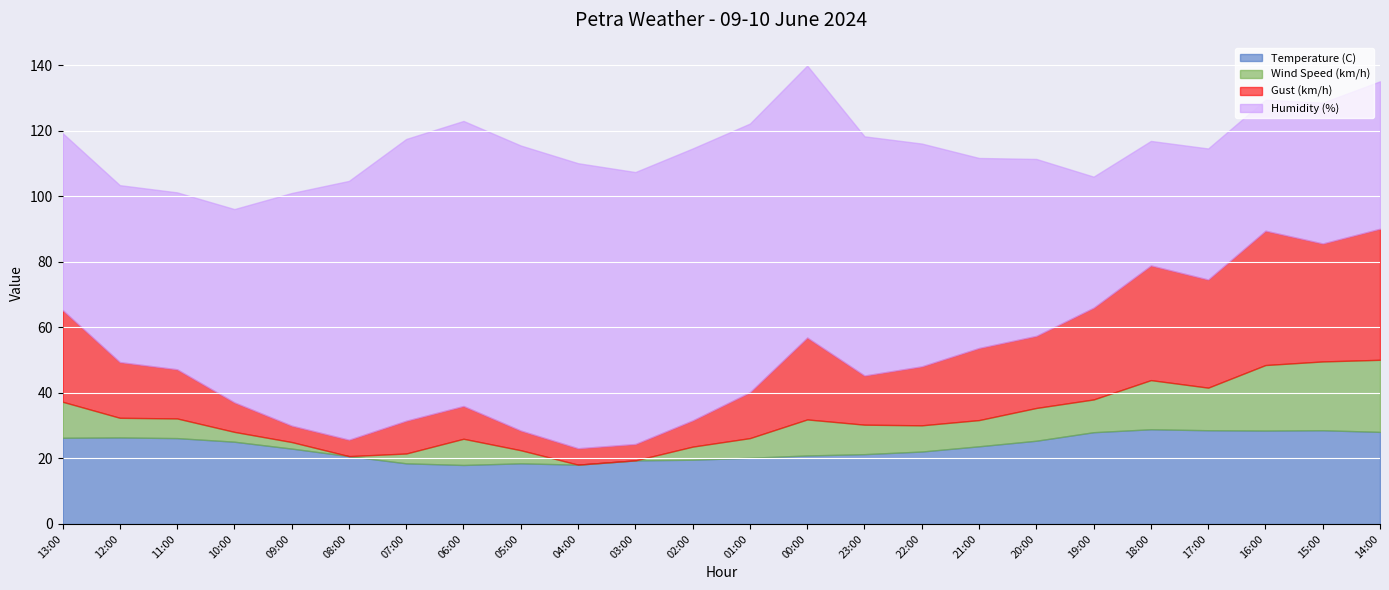

What position from the right is 04:00?

15